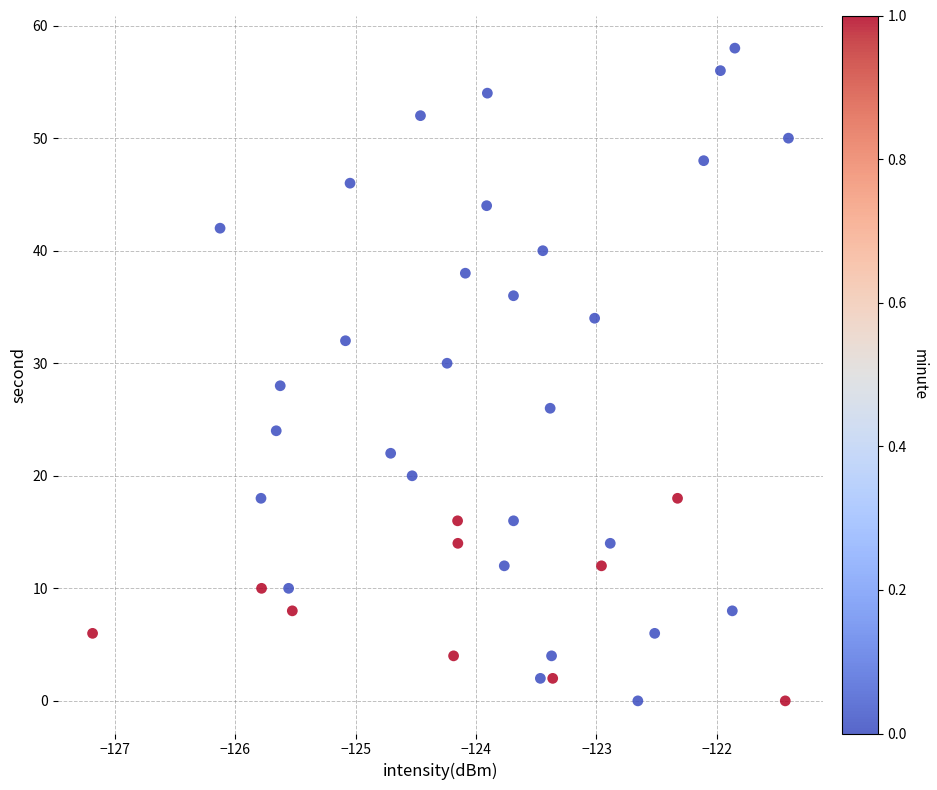

How many points are shown in the scatter plot?

40